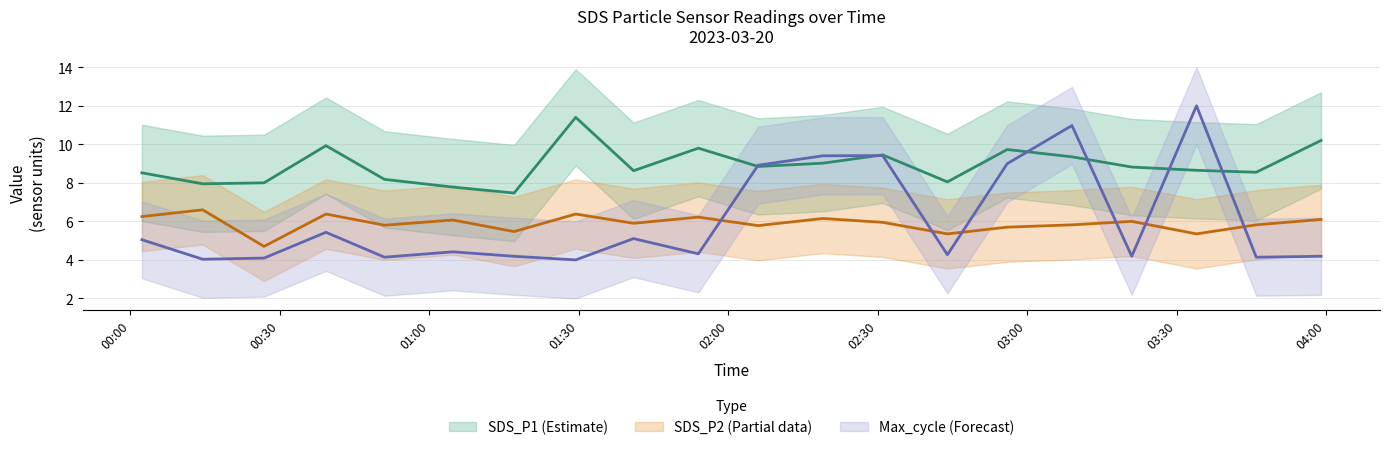

Is this an area chart (filled region under the line)?

No